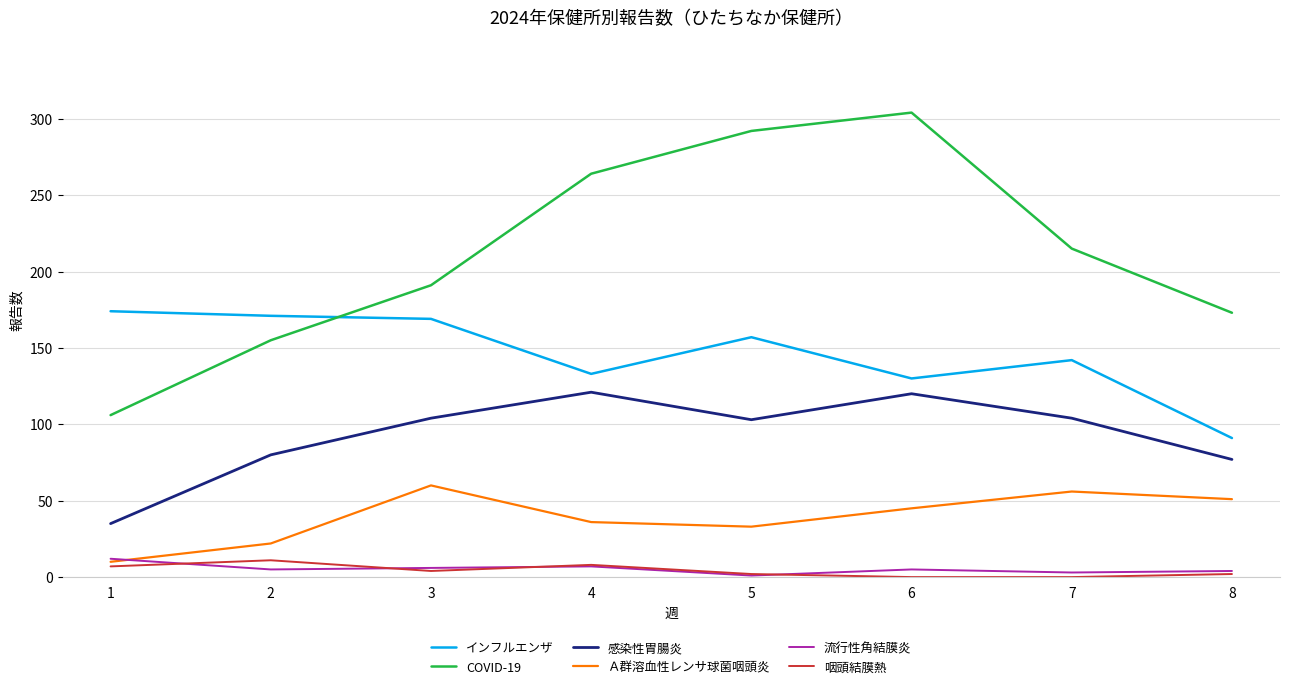

Which series has the largest total across all categories?

COVID-19